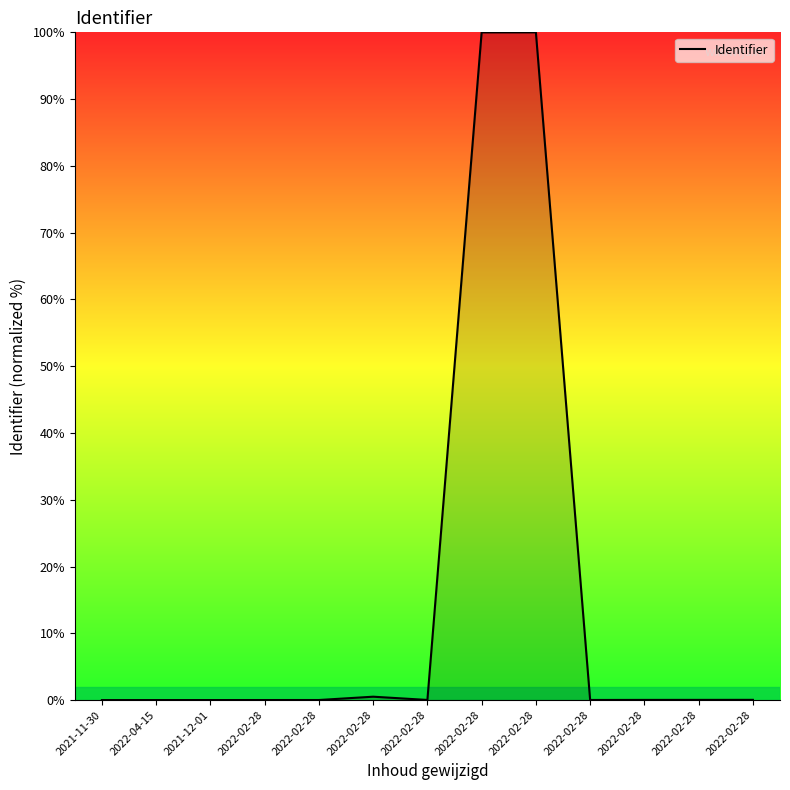

Is it true that the value at 2022-04-15 is 0.0?

True